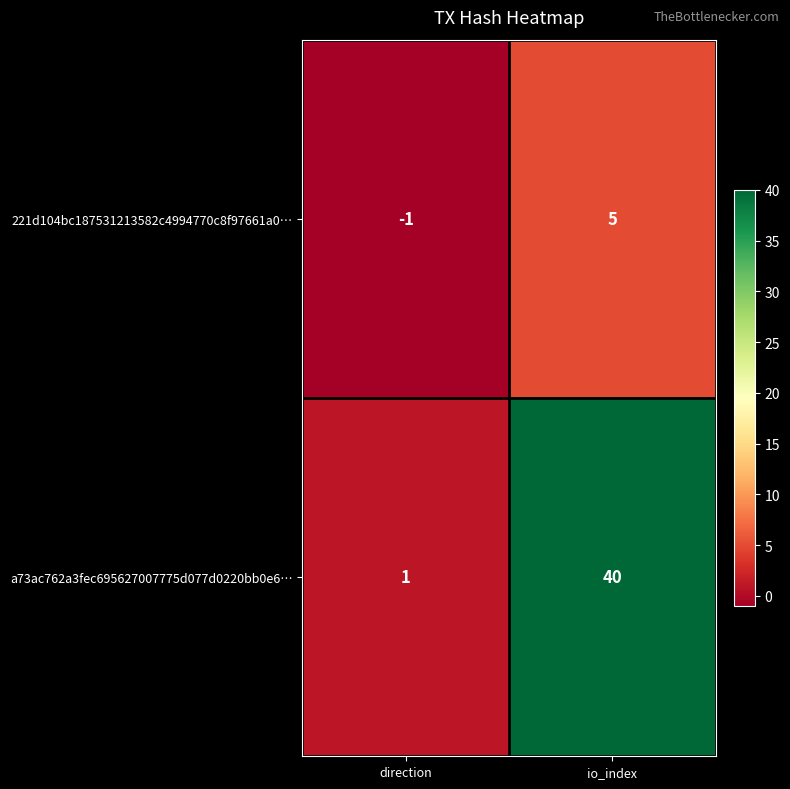

List the series in order of their peak value, lowest first.

221d104bc187531213582c4994770c8f97661a0…, a73ac762a3fec695627007775d077d0220bb0e6…